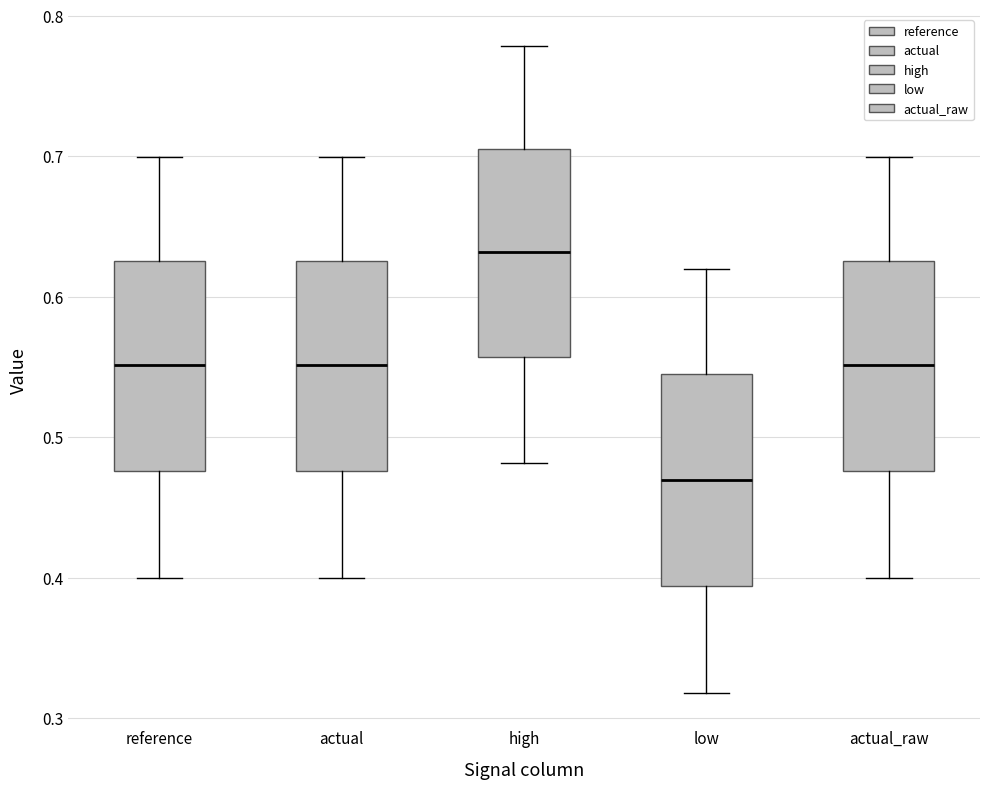

Reading left to right, read every box against the y-axis: the position of its median line, the range the box covers, and the ends of its whiskers. The values are not printed on the chart, so give them approximately, as read against the axis.

reference: median 0.55, box 0.48 to 0.63, whiskers 0.40 to 0.70
actual: median 0.55, box 0.48 to 0.63, whiskers 0.40 to 0.70
high: median 0.63, box 0.56 to 0.71, whiskers 0.48 to 0.78
low: median 0.47, box 0.39 to 0.55, whiskers 0.32 to 0.62
actual_raw: median 0.55, box 0.48 to 0.63, whiskers 0.40 to 0.70